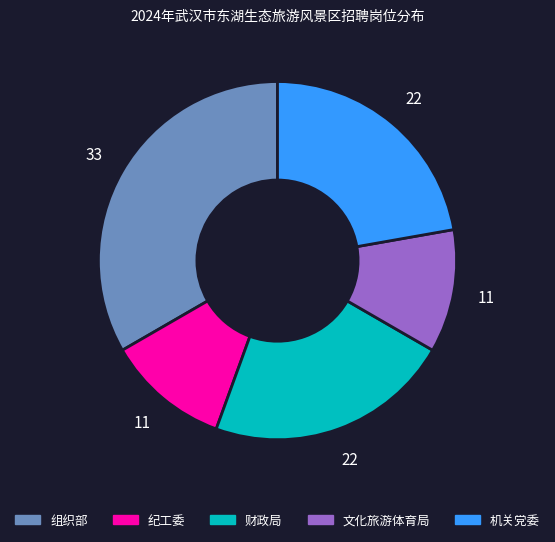

Approximately how many times larger is the value at 财政局 compared to 纪工委?

2.0